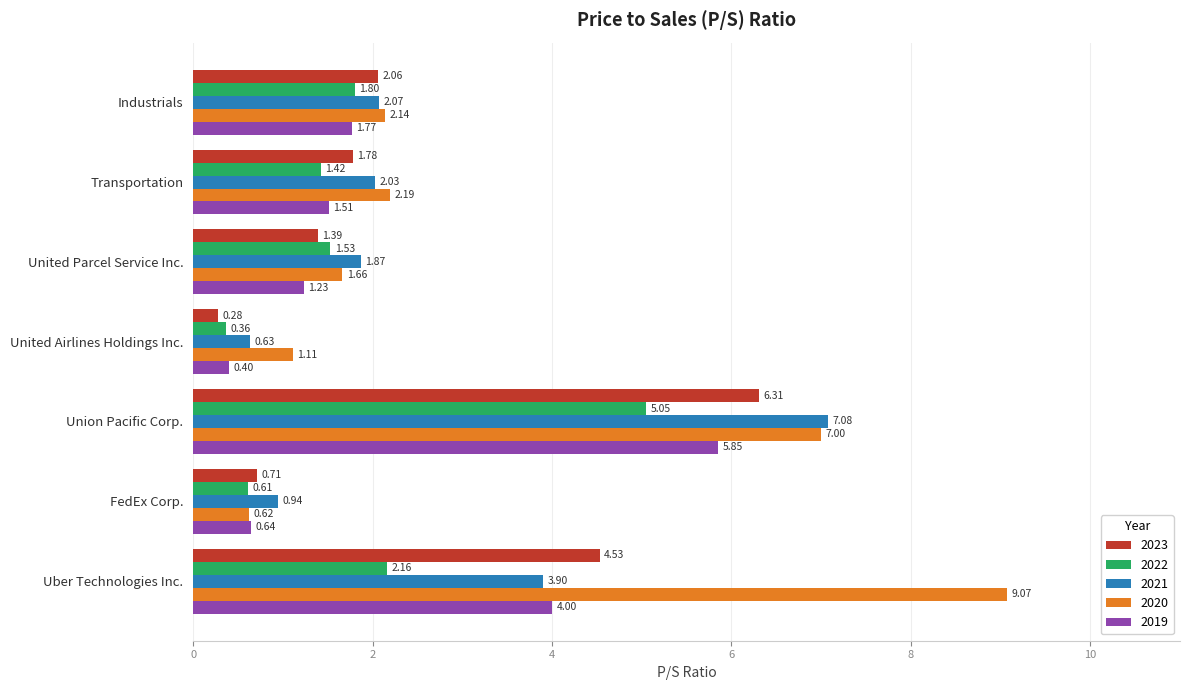

List the labels in order of 2021 value, largest first.

Union Pacific Corp., Uber Technologies Inc., Industrials, Transportation, United Parcel Service Inc., FedEx Corp., United Airlines Holdings Inc.